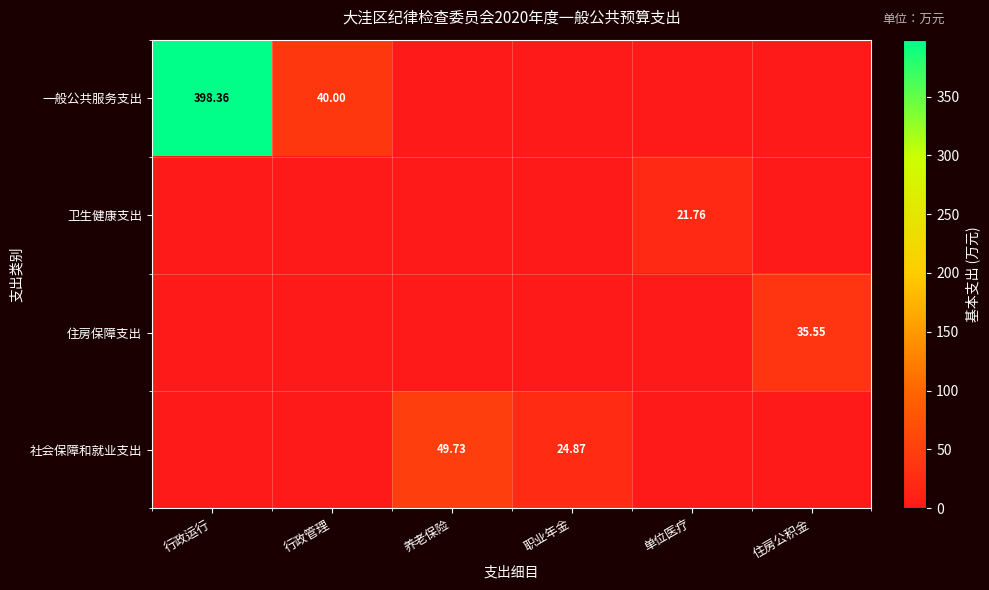

Count the number of data series in this chart.

4